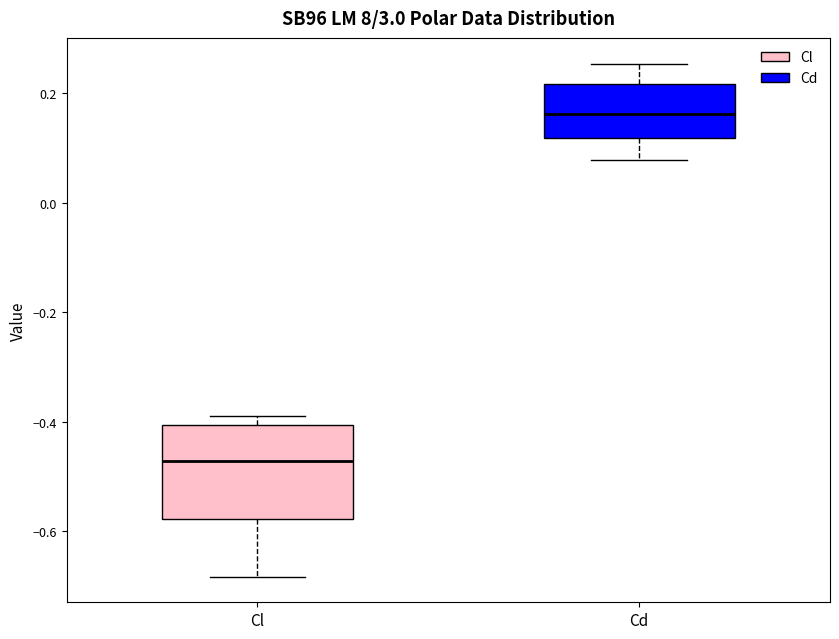

Which box is the tallest, from its lower edge to its upper edge?

Cl